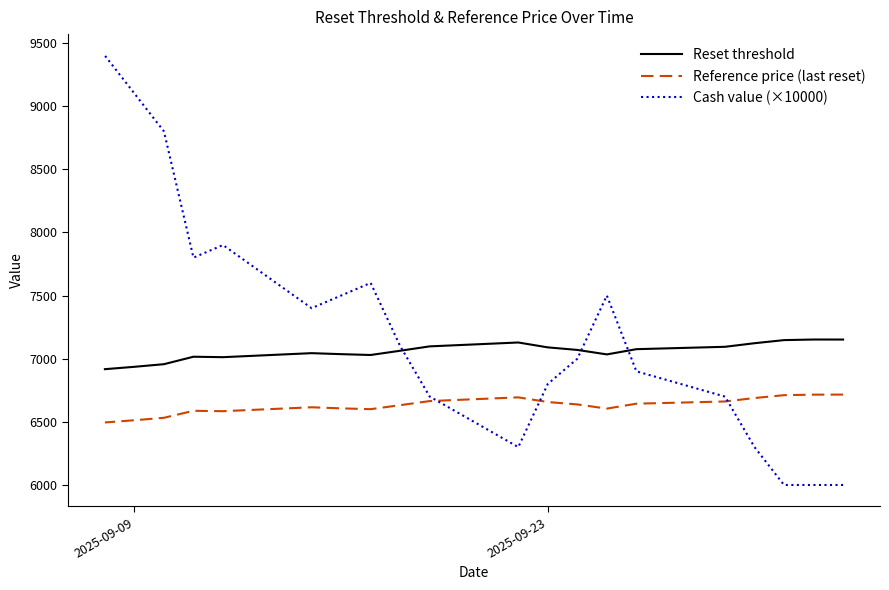

What is the difference between the maximum and minimum values in the Cash value (×10000) series?

3400.0